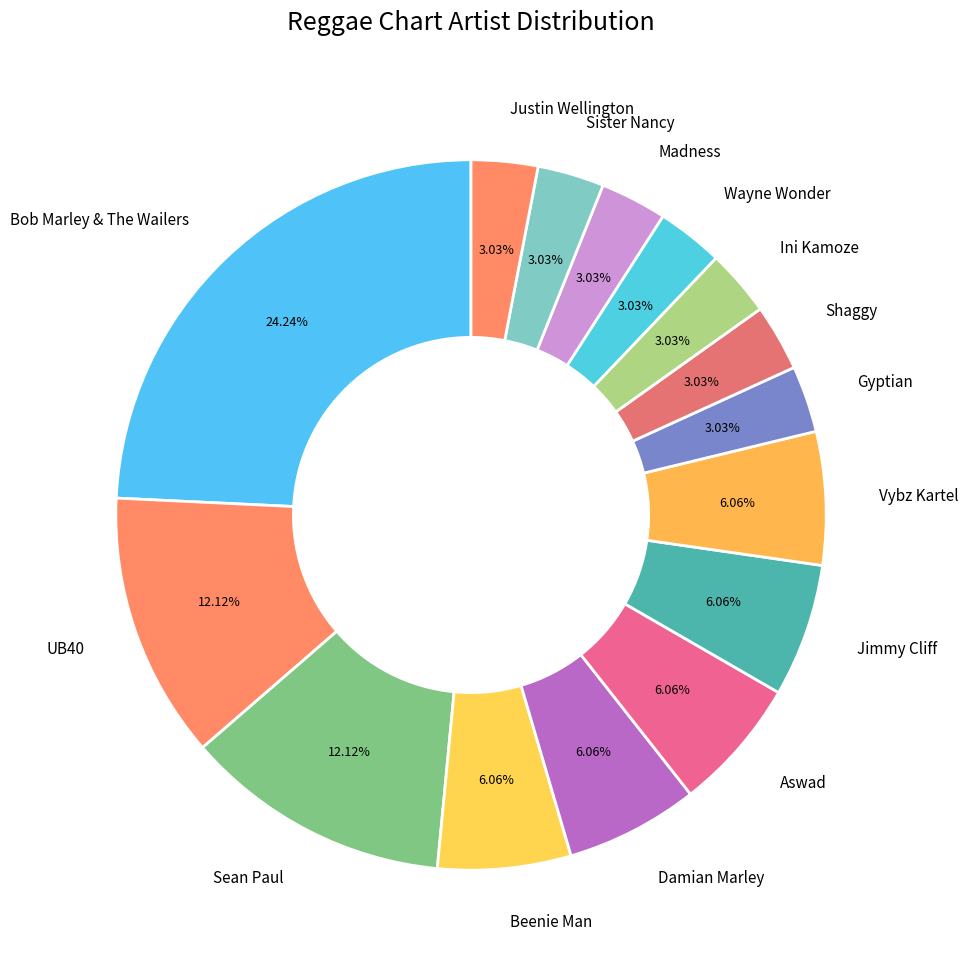

Which category has the biggest portion of the pie?

Bob Marley & The Wailers